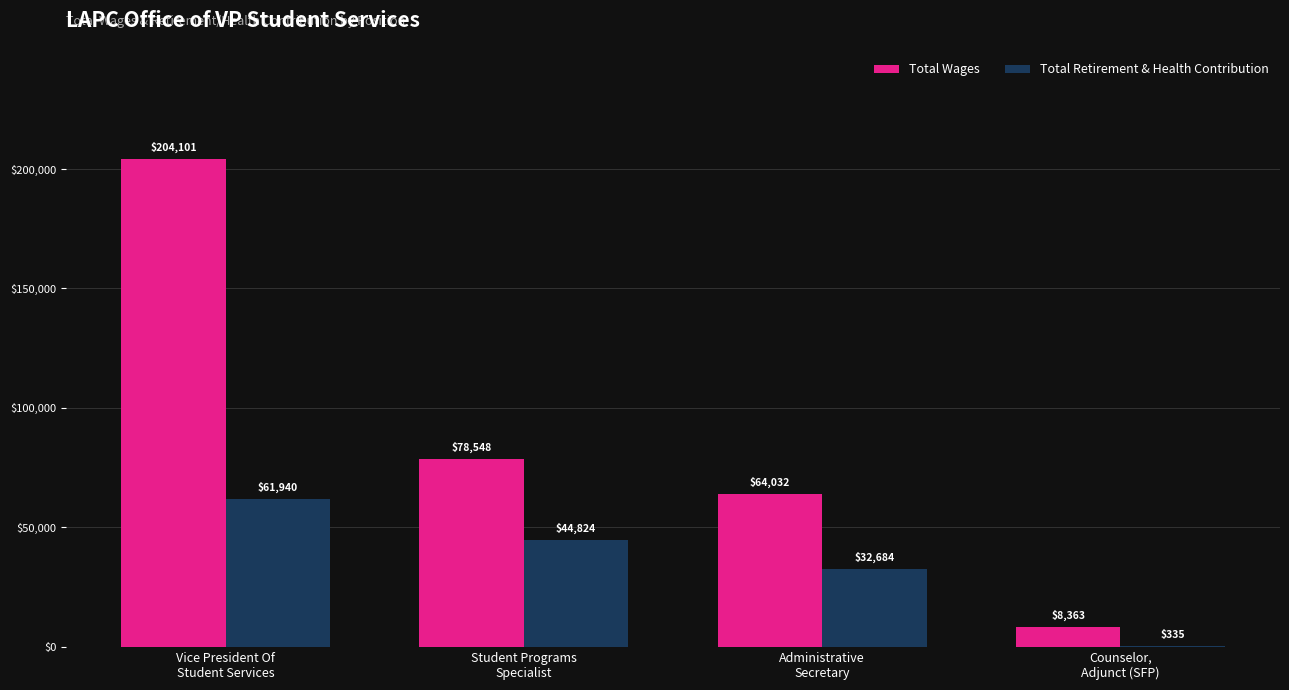

What is the sum of the Total Wages values at Student Programs
Specialist and Counselor,
Adjunct (SFP)?

86911